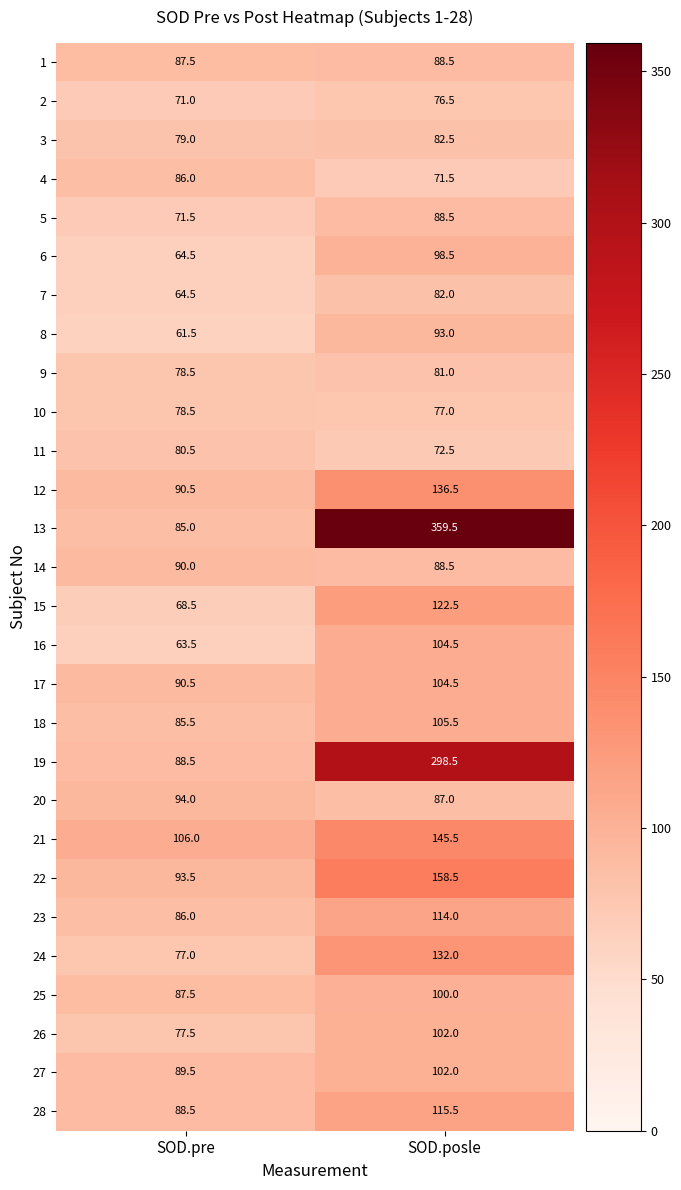

Rank the categories by 27 value from highest to lowest.

SOD.posle, SOD.pre